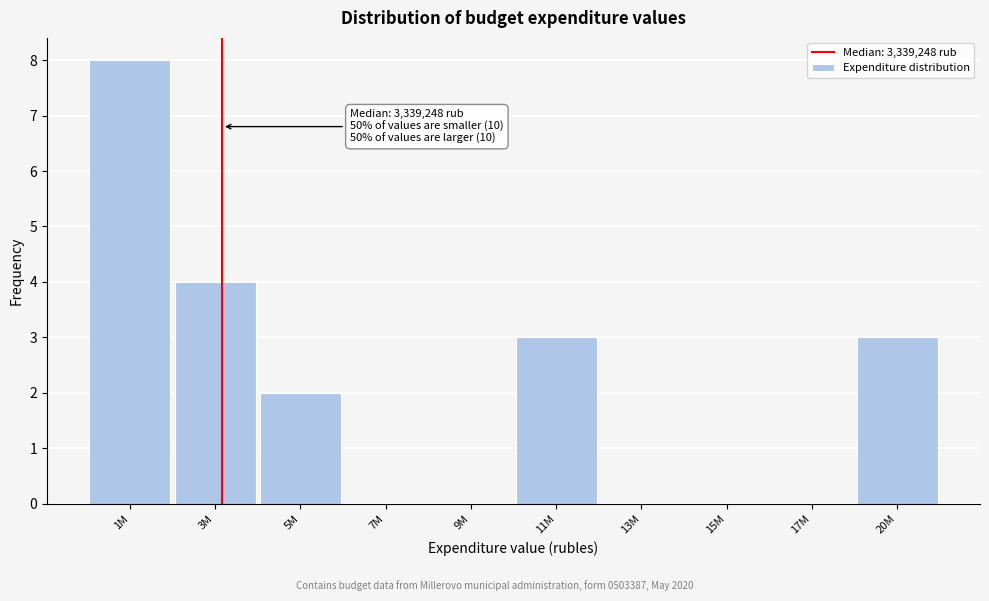

Reading right to left, what are all the values shown in this chart?

20M=3	17M=0	15M=0	13M=0	11M=3	9M=0	7M=0	5M=2	3M=4	1M=8